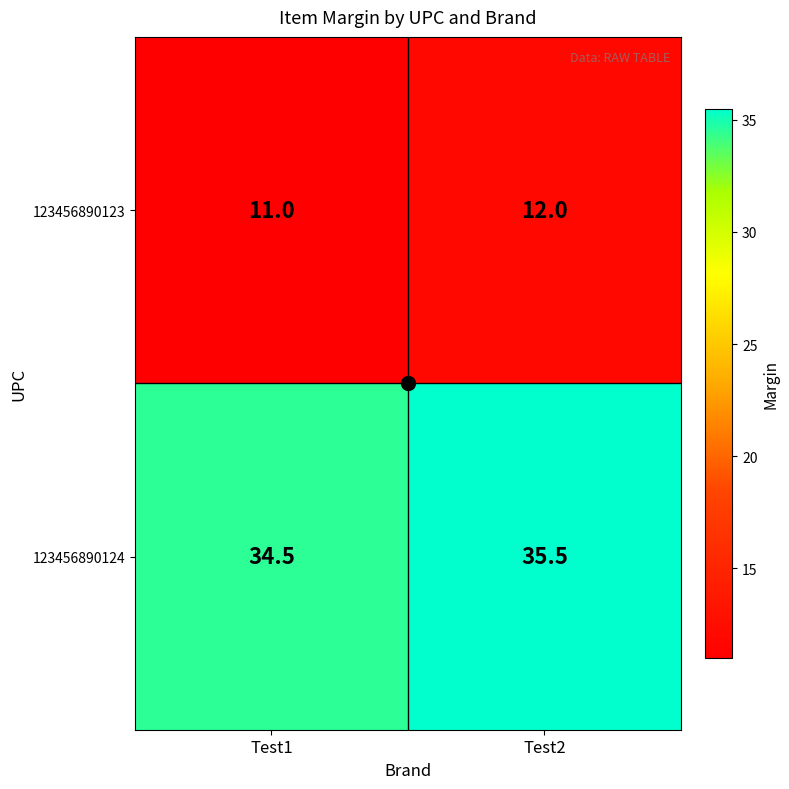

Where is 123456890124 nearest to the value 35?

Test1